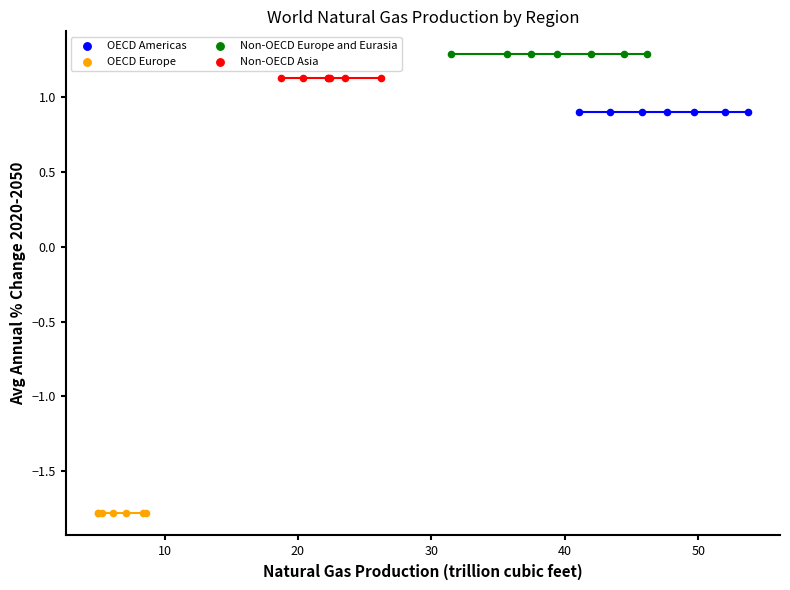

Which series reaches the minimum Y coordinate?

OECD Europe